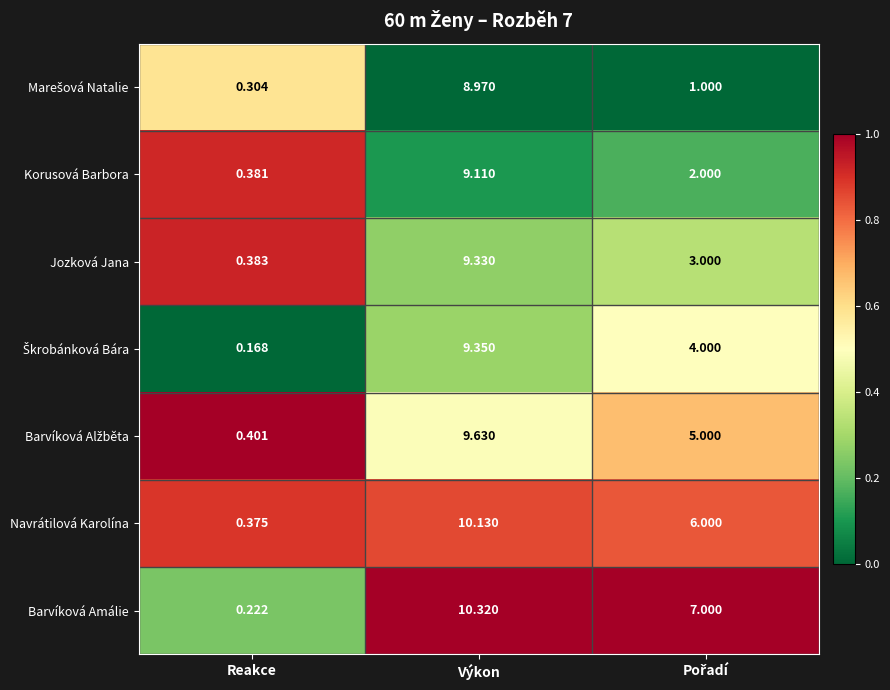

Which series has the largest range (max minus min)?

Barvíková Amálie